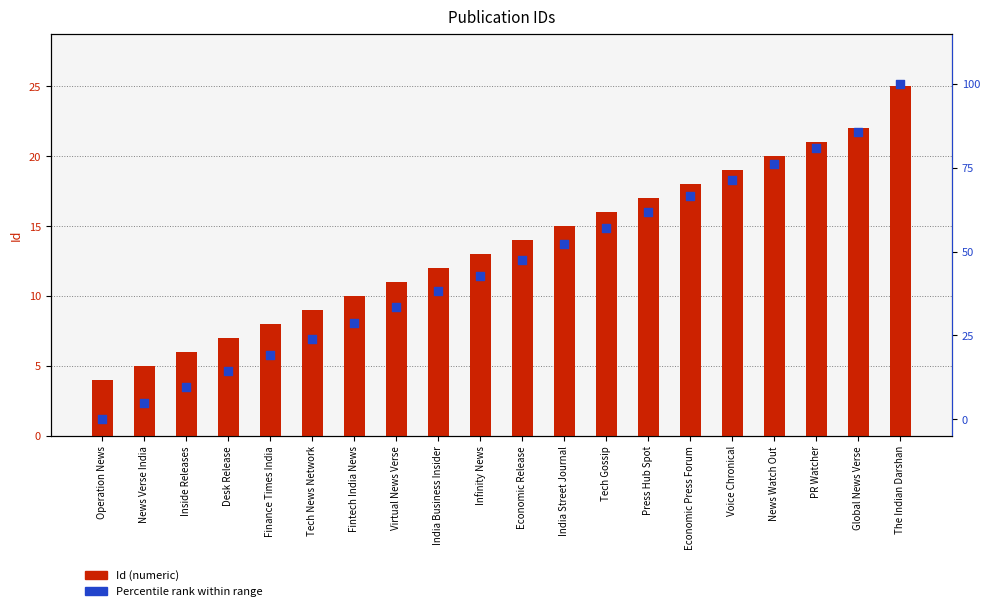

Which series has the largest Y range (max minus min)?

Percentile rank